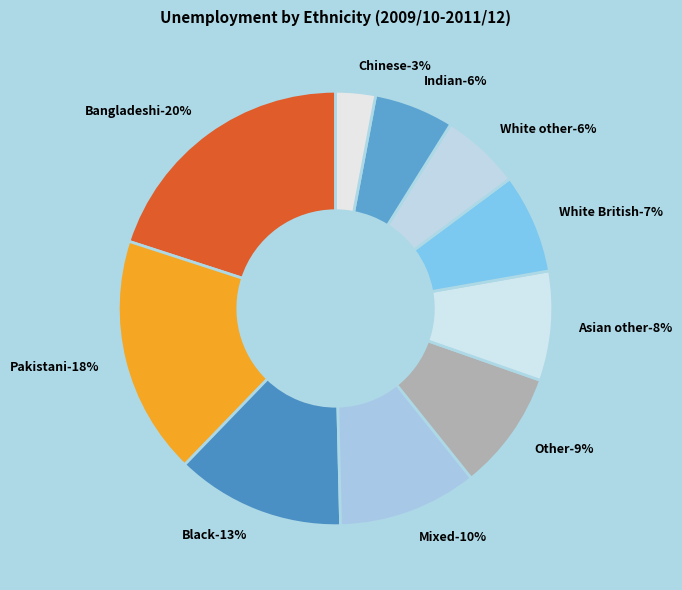

Which category has the biggest portion of the pie?

Bangladeshi